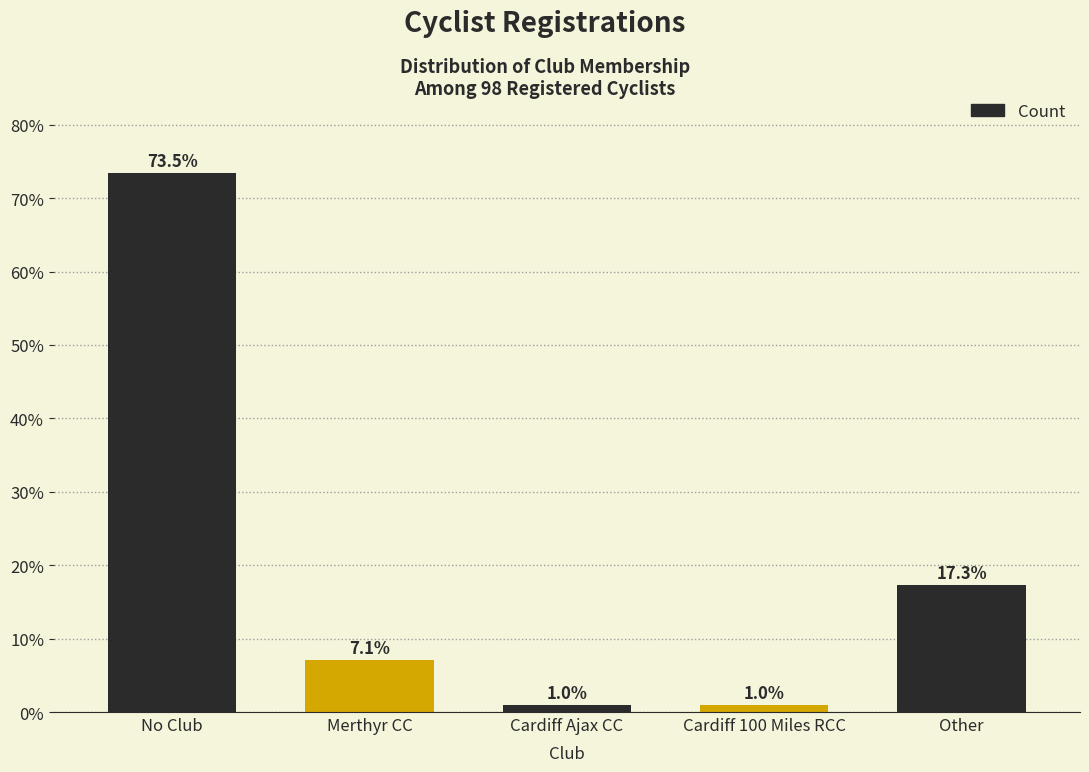

Reading left to right, list all the values displayed in this chart.

73.5	7.1	1.0	1.0	17.3